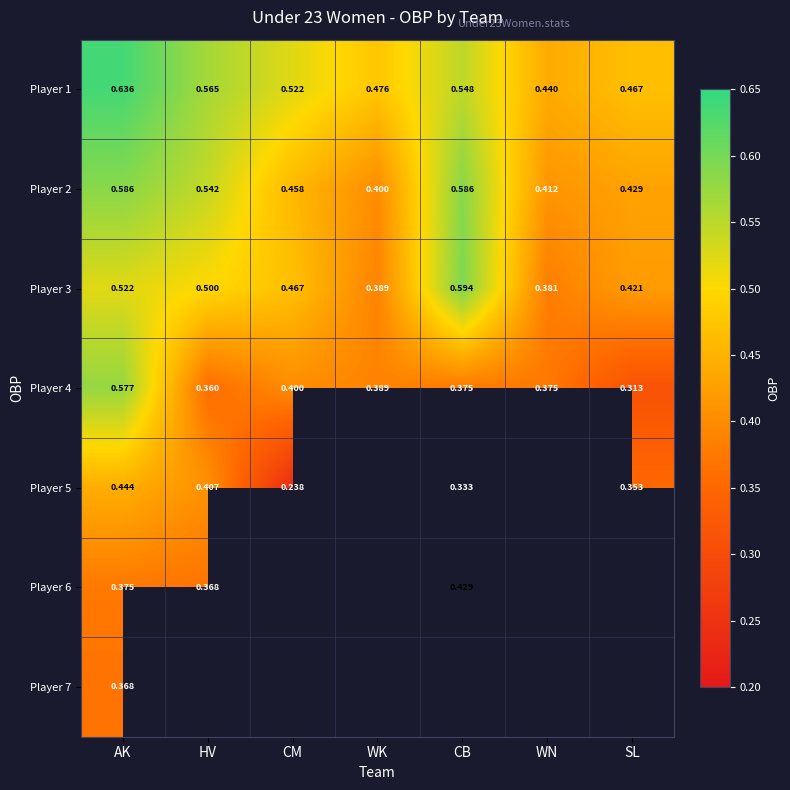

Rank the categories by Player 1 value from highest to lowest.

AK, HV, CB, CM, WK, SL, WN